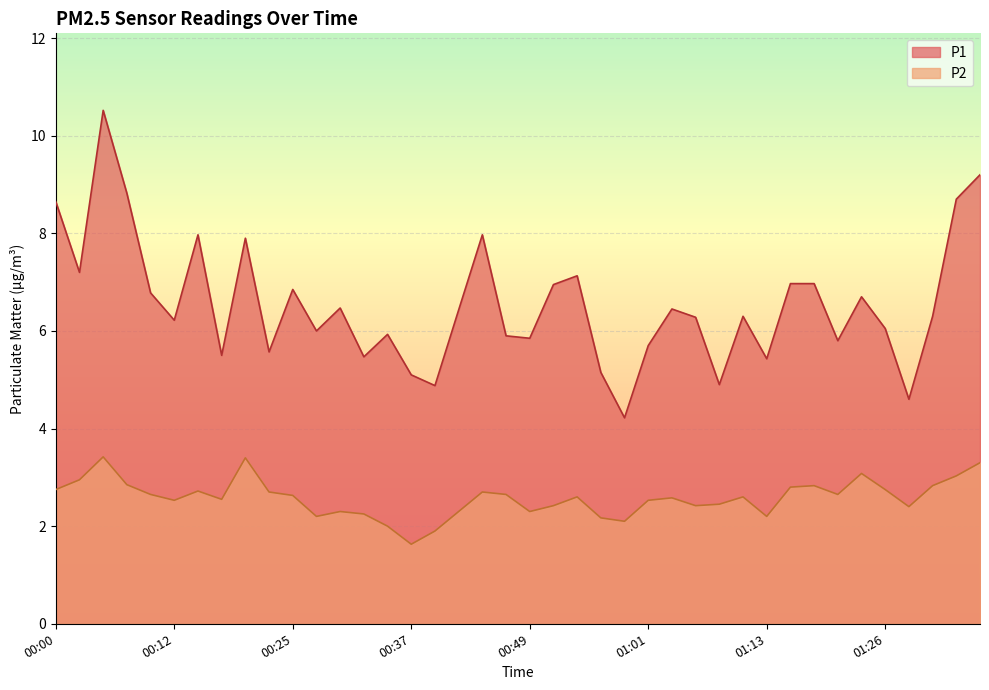

Rank the categories by P1 value from lowest to highest.

00:59, 01:28, 00:39, 01:08, 00:37, 00:56, 01:13, 00:32, 00:17, 00:22, 01:01, 01:21, 00:49, 00:46, 00:34, 00:27, 01:26, 00:12, 01:06, 01:11, 01:30, 00:42, 01:04, 00:29, 01:23, 00:10, 00:25, 00:51, 01:15, 01:18, 00:54, 00:02, 00:20, 00:14, 00:44, 00:00, 01:33, 00:07, 01:35, 00:05